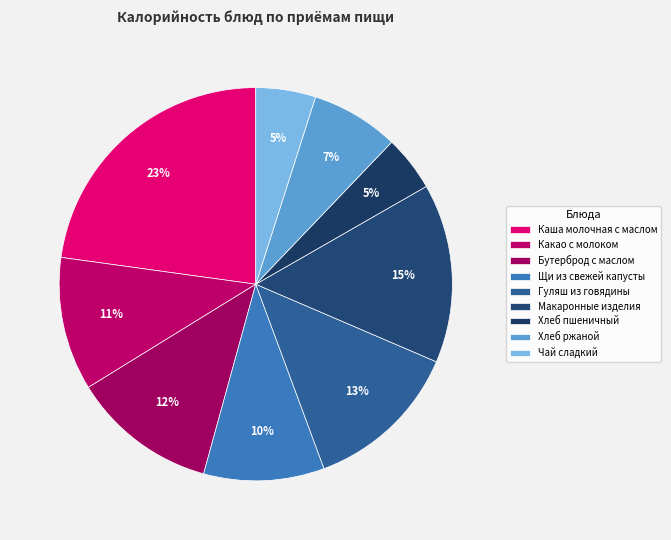

To the nearest percent, what percentage of the pie is Чай сладкий?

5%